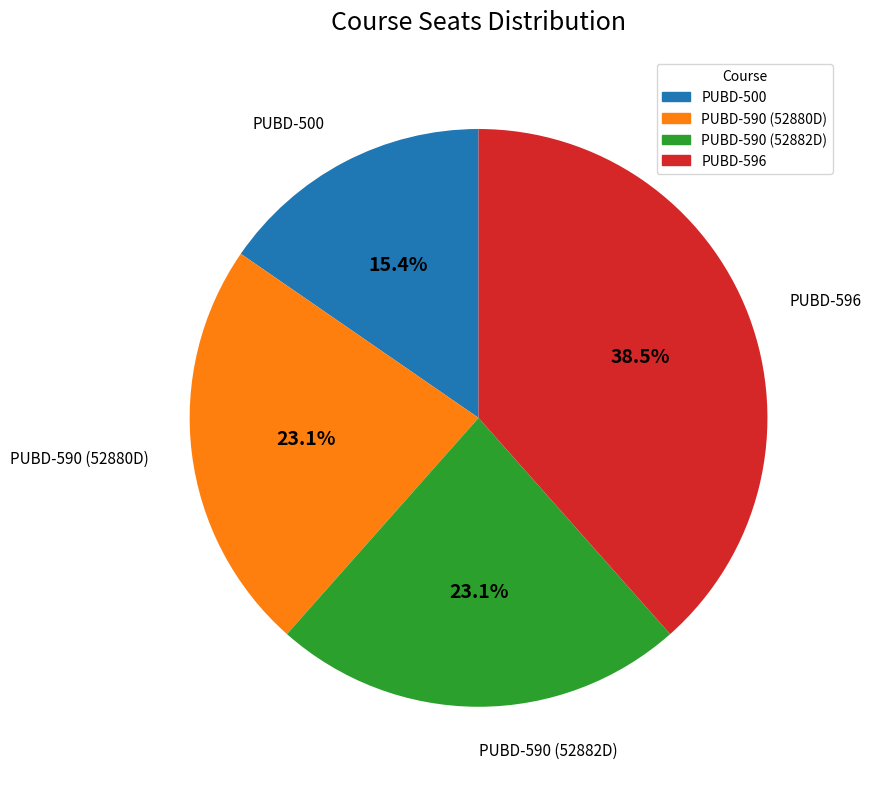

Does any single category account for the majority?

No